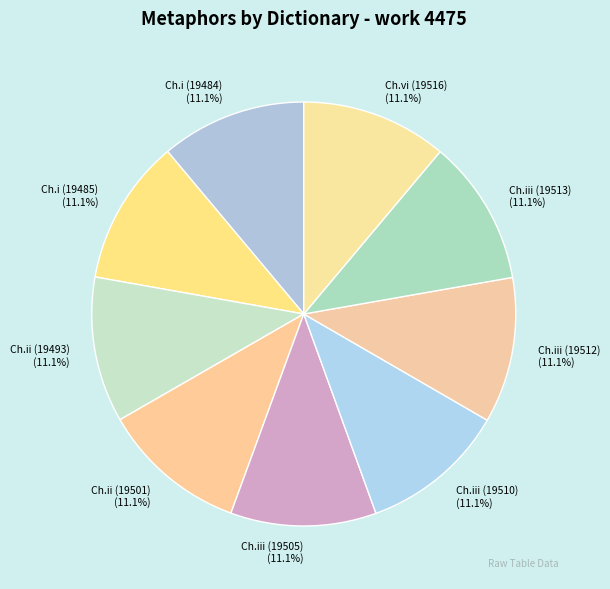

Approximately how many times larger is the value at Ch.vi (19516) compared to Ch.ii (19493)?

1.0